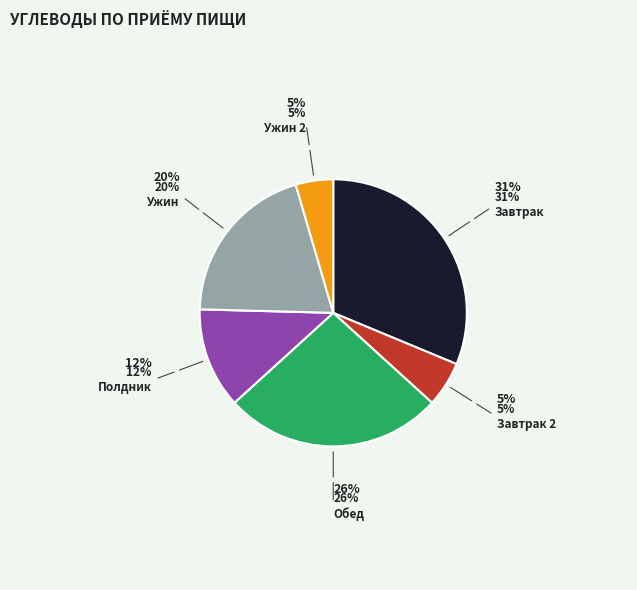

To the nearest percent, what is the average slice percentage?

17%